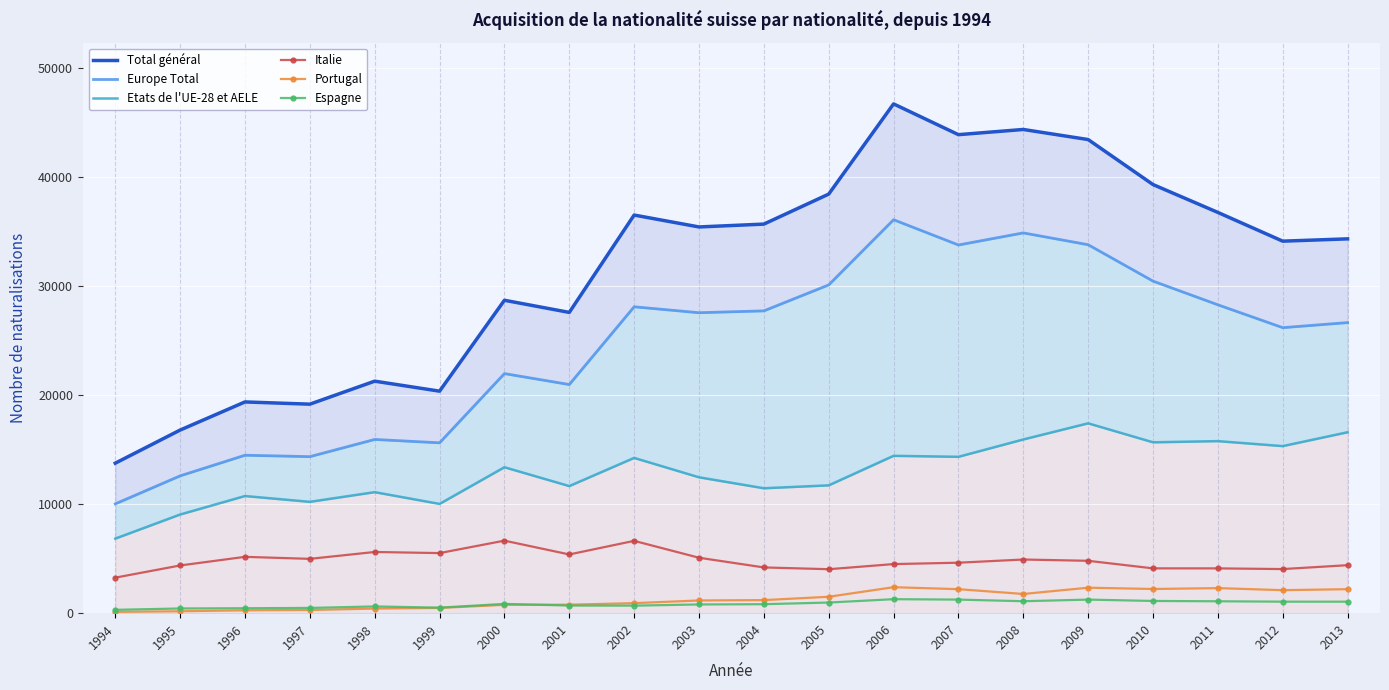

What is the sum of all Espagne values?

16826